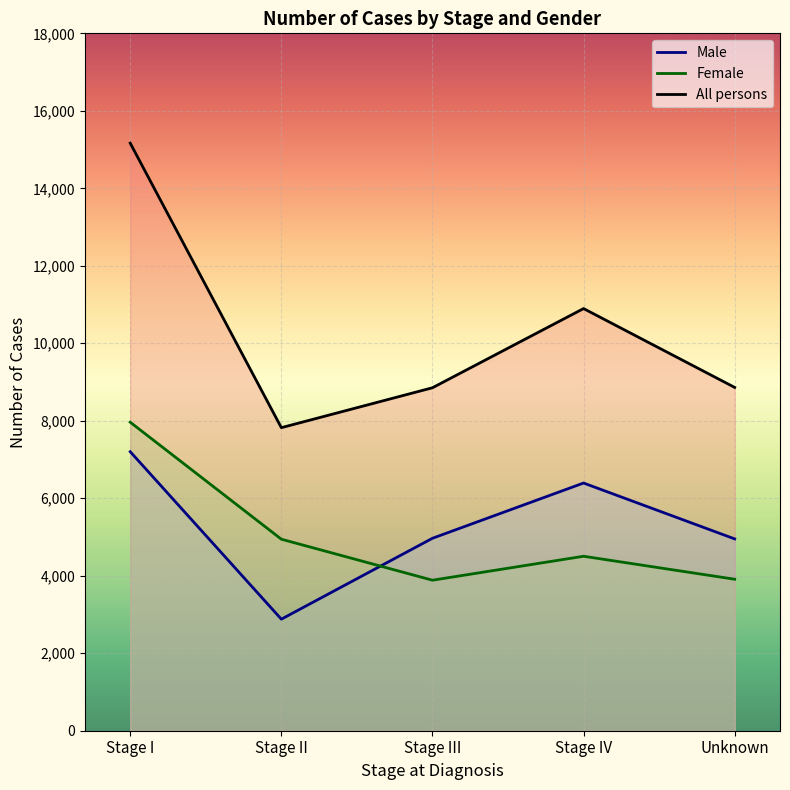

Rank the categories by All persons value from lowest to highest.

Stage II, Stage III, Unknown, Stage IV, Stage I